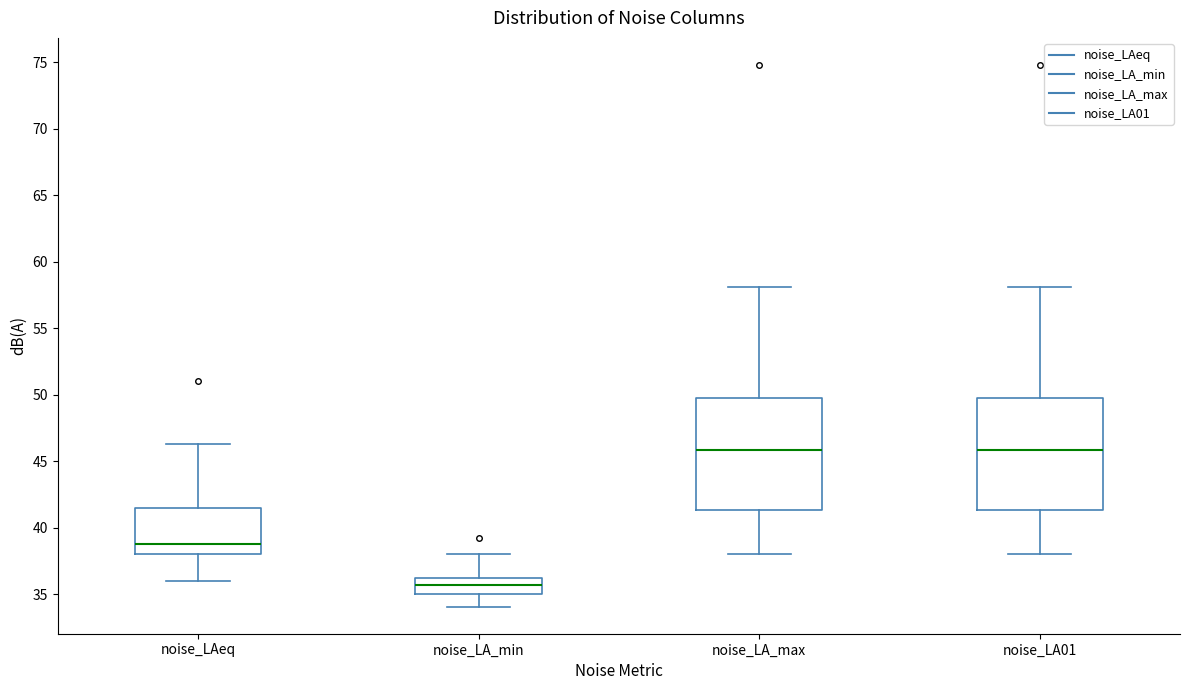

Reading left to right, transcribe this box plot: for each box, give where its median line is, the range the box spans, and where its two whiskers end, as read against the y-axis. The values are not printed on the chart, so give them approximately, as read against the axis.

noise_LAeq: median 39.0, box 38.0 to 41.5, whiskers 36.0 to 46.5
noise_LA_min: median 35.5, box 35.0 to 36.0, whiskers 34.0 to 38.0
noise_LA_max: median 46.0, box 41.5 to 50.0, whiskers 38.0 to 58.0
noise_LA01: median 46.0, box 41.5 to 50.0, whiskers 38.0 to 58.0